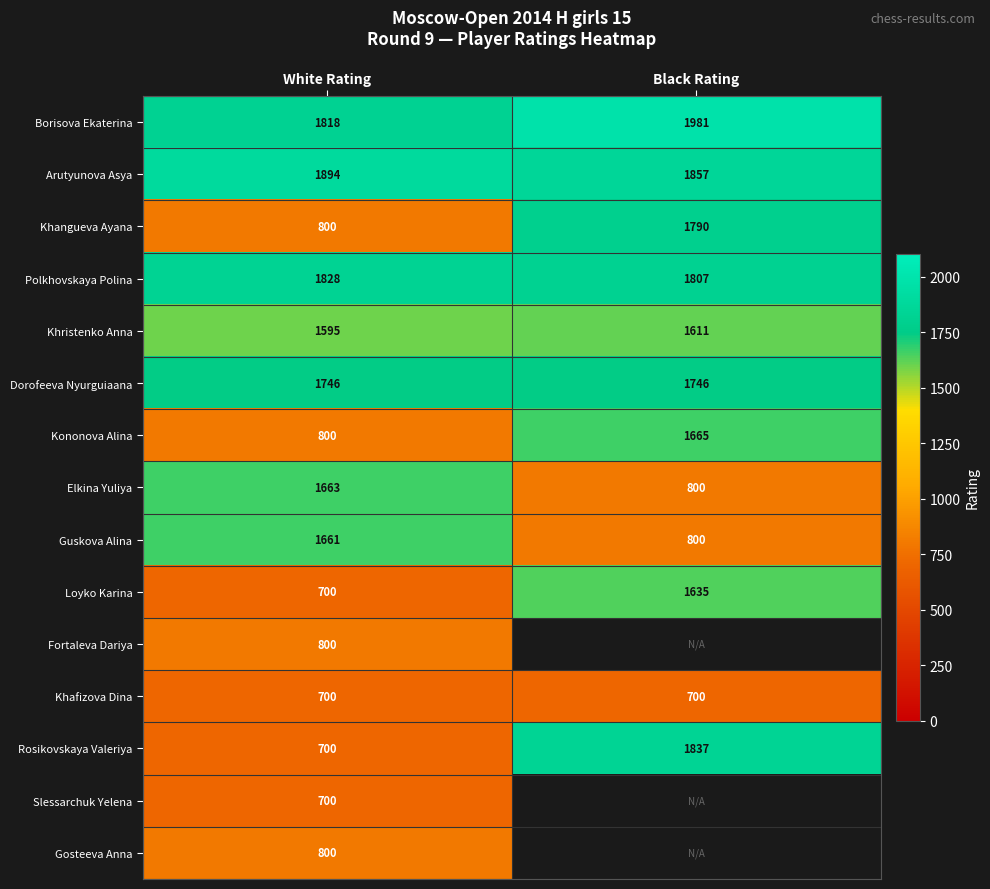

At how many categories does at least one series exceed 756?

2